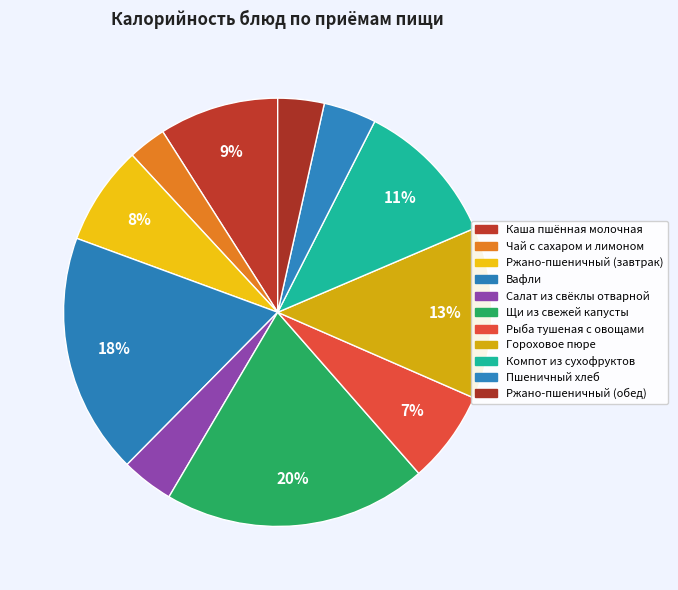

To the nearest percent, what is the combined percentage of Щи из свежей капусты and Чай с сахаром и лимоном?

23%